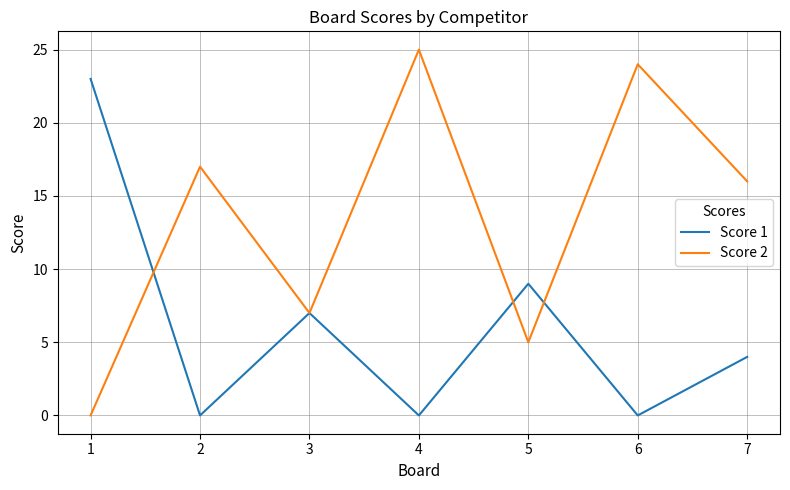

Reading left to right, extract all data points from this chart.

Score 1: 1=23	2=0	3=7	4=0	5=9	6=0	7=4
Score 2: 1=0	2=17	3=7	4=25	5=5	6=24	7=16